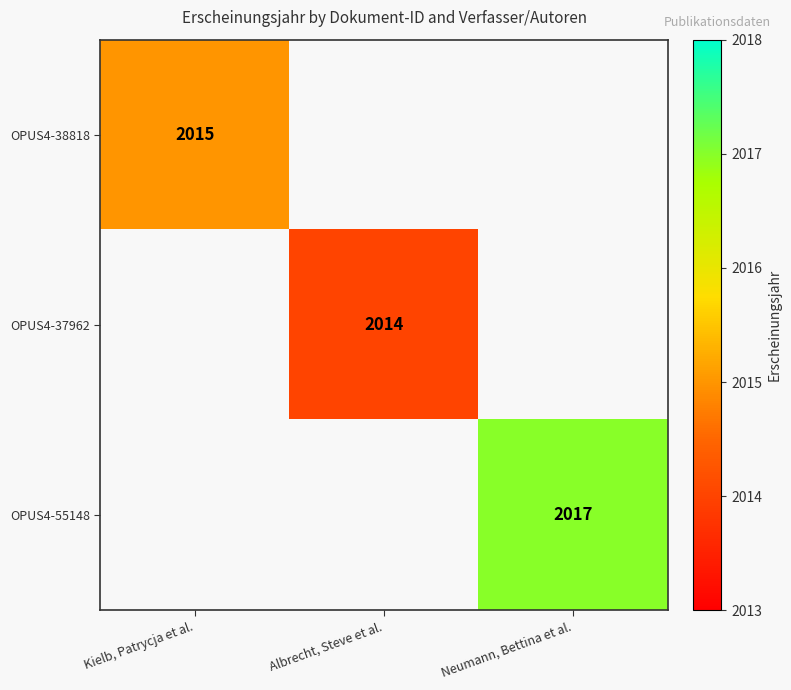

True or false: OPUS4-38818 has a value of 3463 at Kielb, Patrycja et al..

False